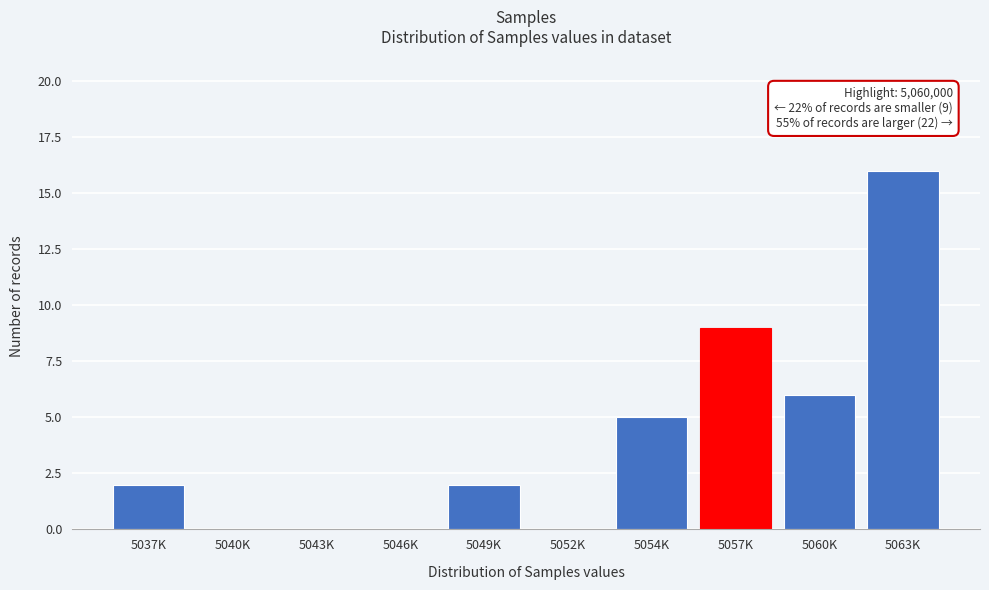

Reading right to left, extract all data points from this chart.

5063K=16	5060K=6	5057K=9	5054K=5	5052K=0	5049K=2	5046K=0	5043K=0	5040K=0	5037K=2